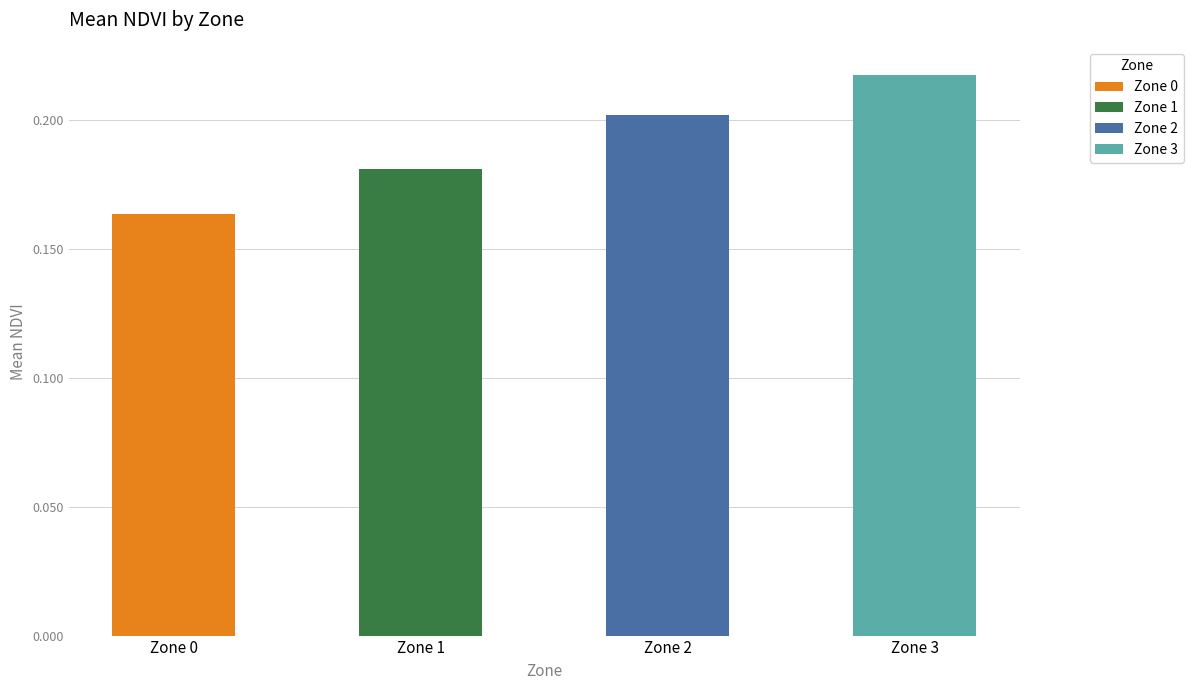

The value at Zone 3 is 0.2. True or false?

True